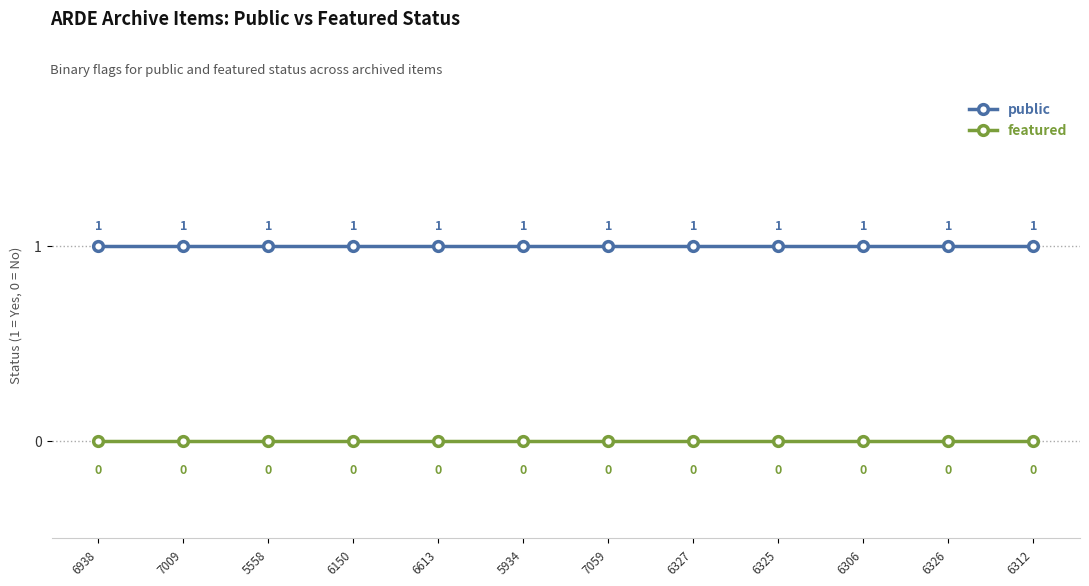

Rank the series at 6938 from highest to lowest value.

public, featured